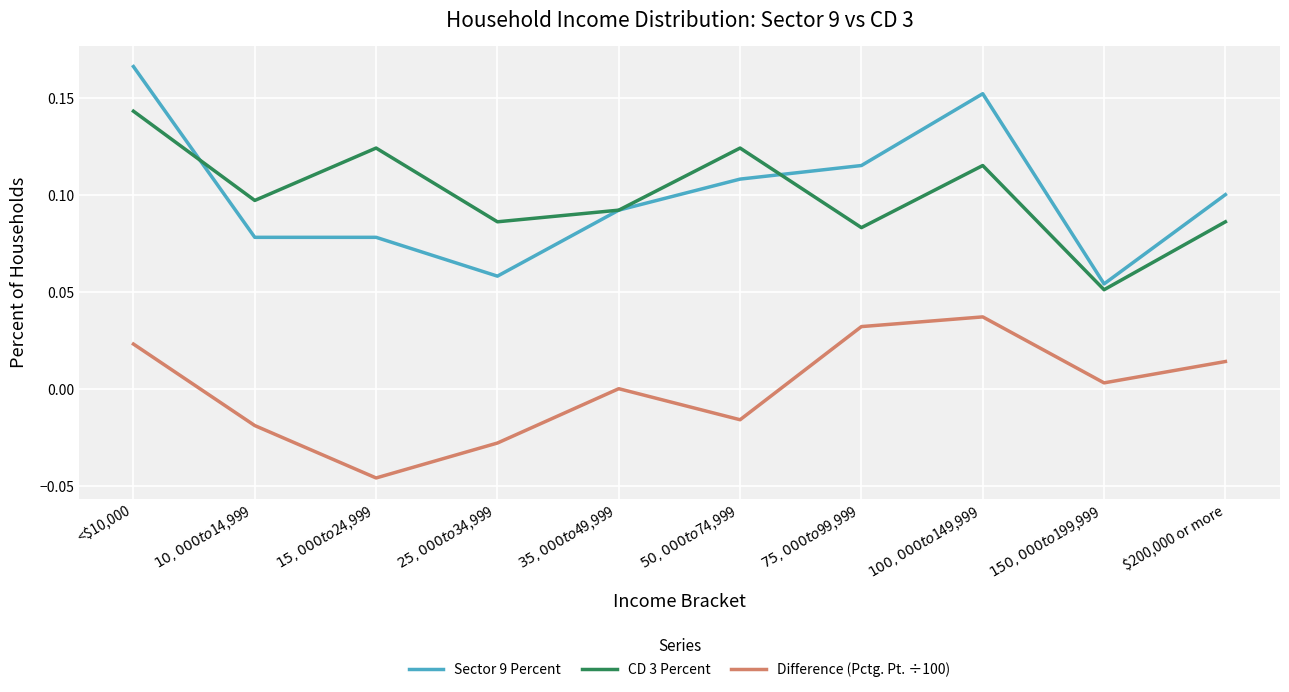

Which series has the widest spread of values?

Sector 9 Percent